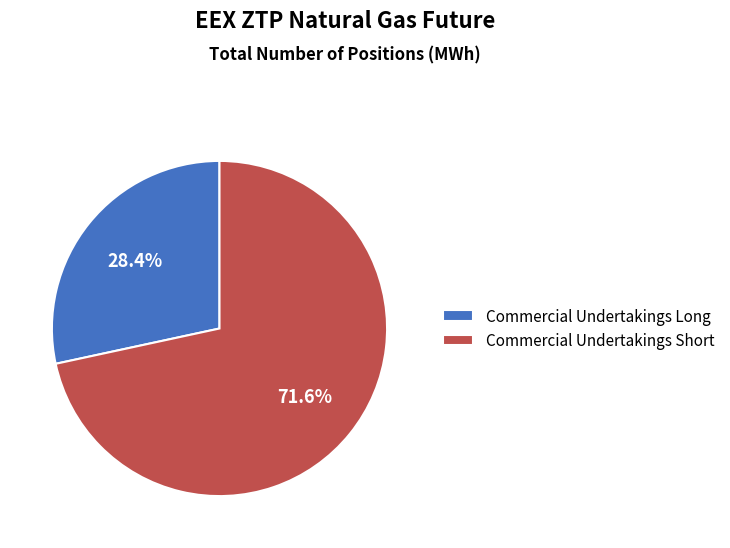

What percentage is the Commercial Undertakings Long slice, to the nearest percent?

28%